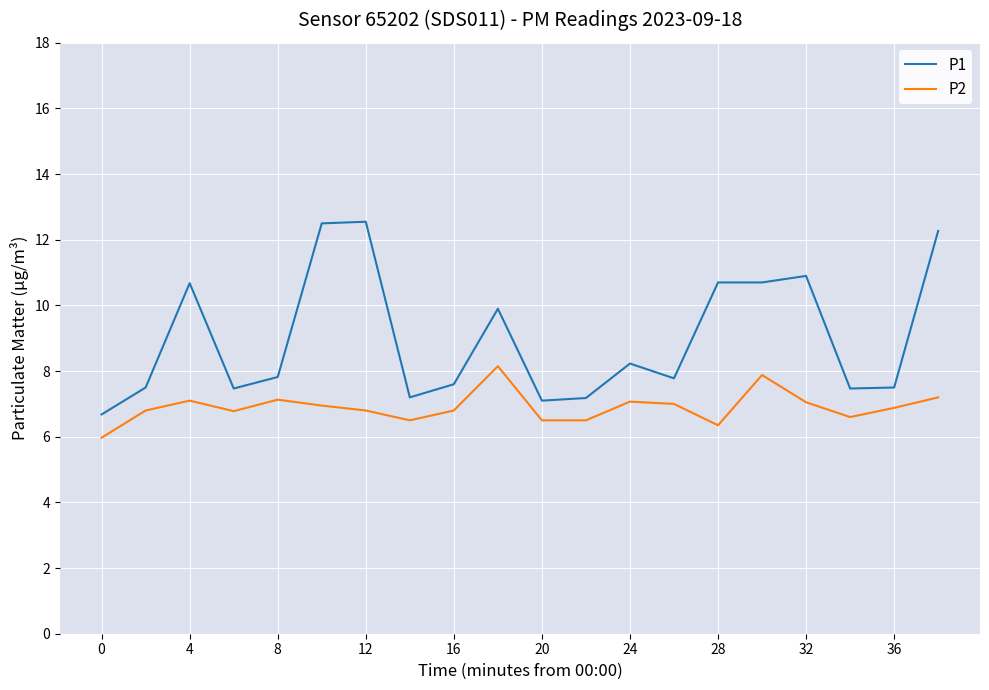

What is the lowest value of the P2 series?

6.0